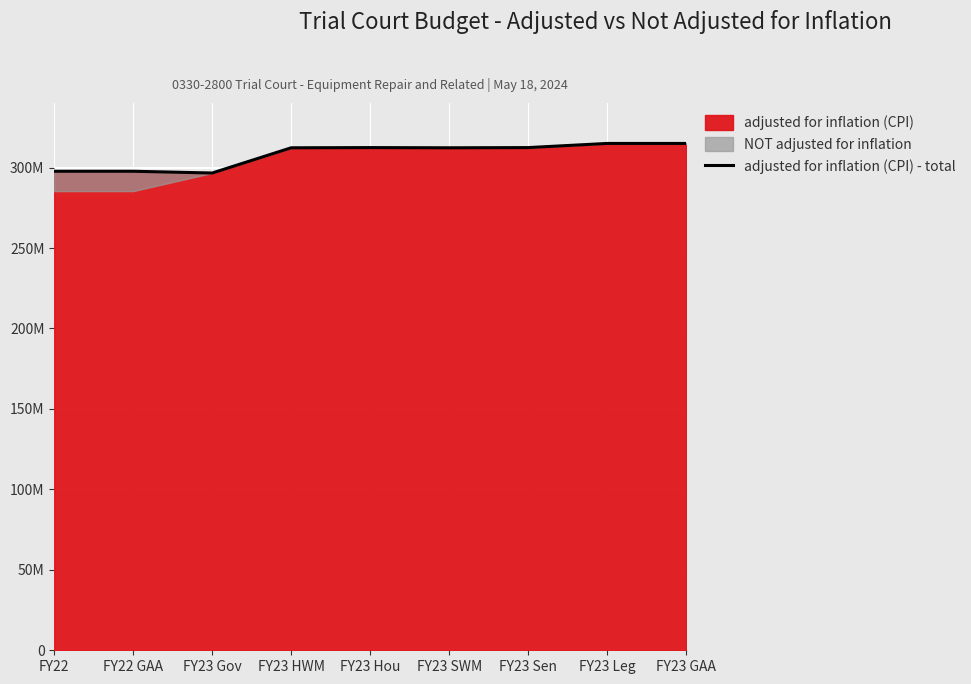

List the labels in order of value, smallest first.

FY23 Gov, FY22, FY22 GAA, FY23 HWM, FY23 SWM, FY23 Hou, FY23 Sen, FY23 Leg, FY23 GAA